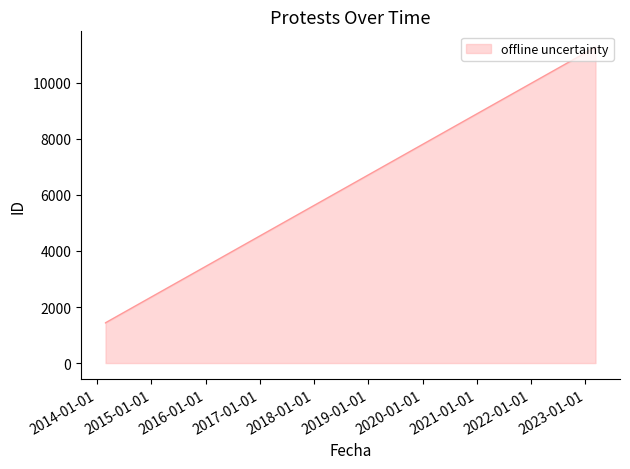

What is the difference between the second highest and minimum values?

7